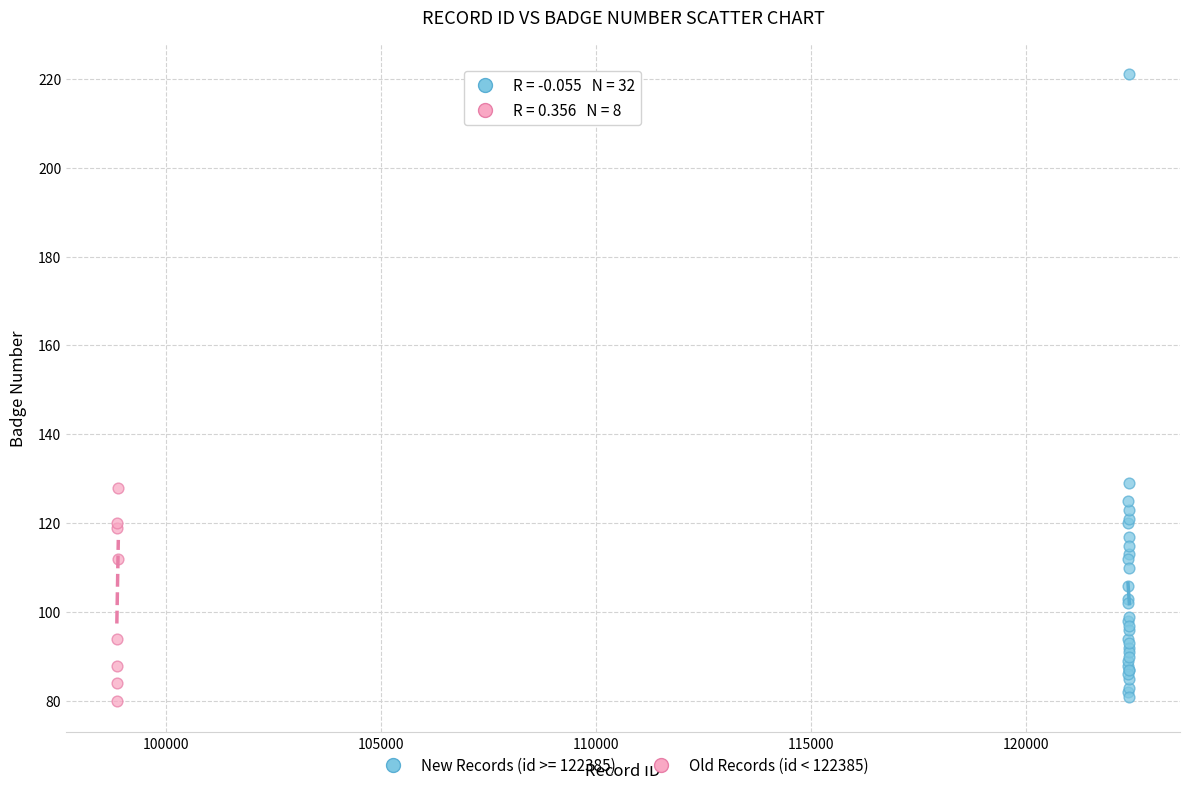

Which series has the widest spread of Y values?

New Records (id >= 122385)